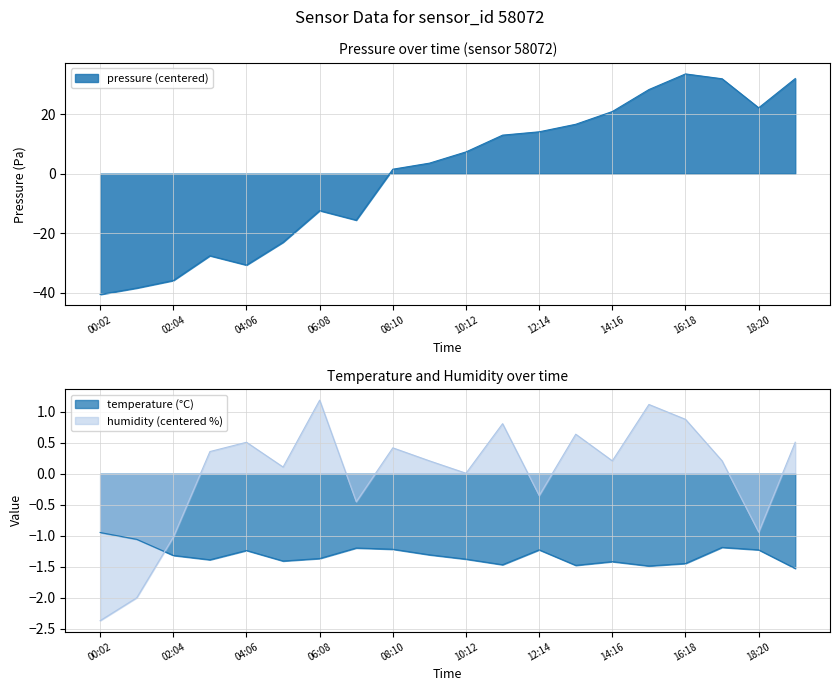

Which series has the largest total across all categories?

humidity